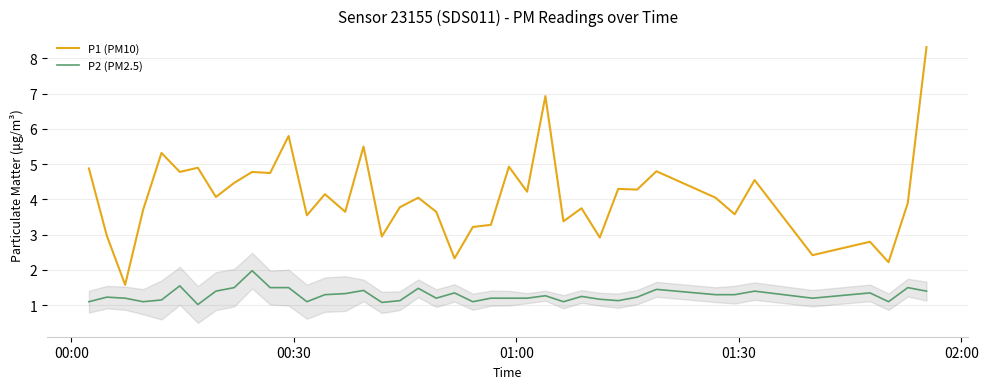

True or false: P2 (PM2.5) and P1 (PM10) intersect in this chart.

False